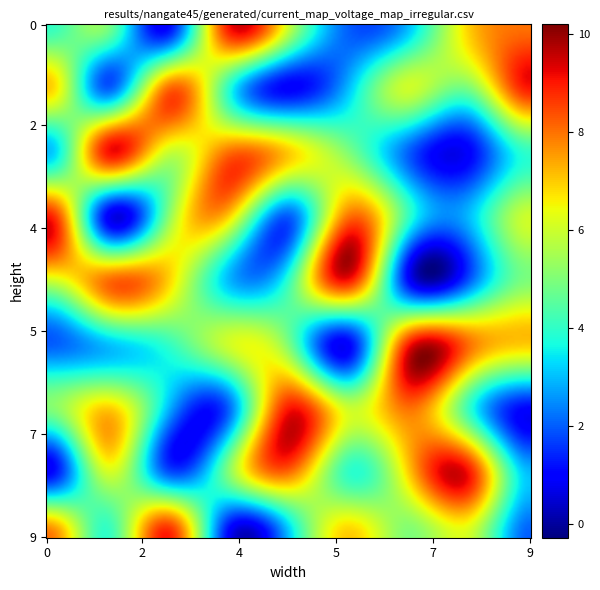

What is the difference between the maximum and minimum values in the row3 series?

8